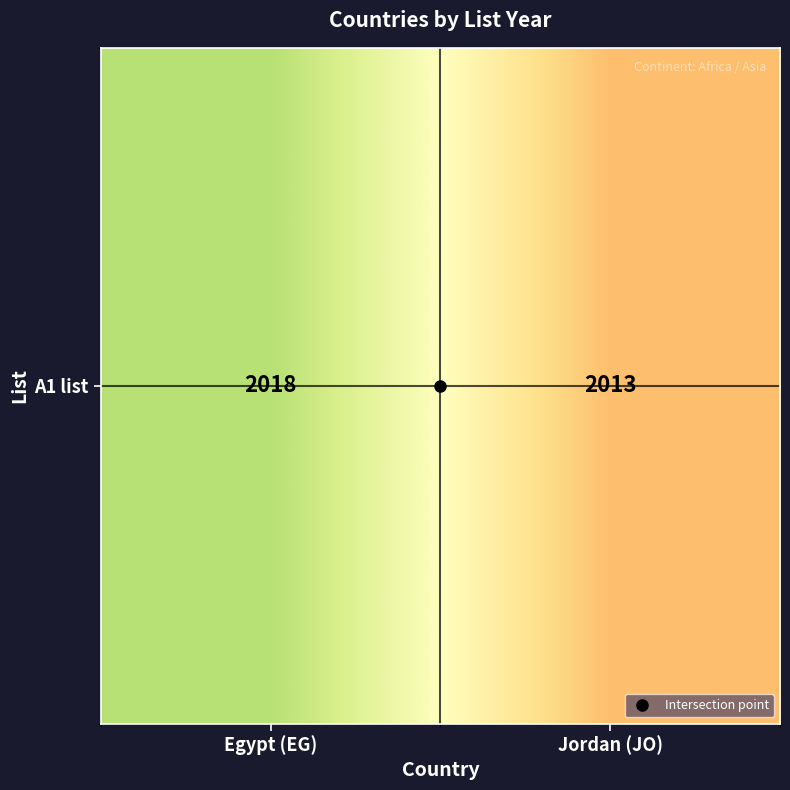

Rank the categories by value from highest to lowest.

Egypt (EG), Jordan (JO)